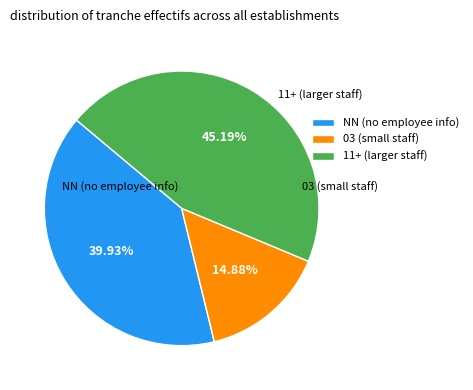

Rank the categories by value from highest to lowest.

11+ (larger staff), NN (no employee info), 03 (small staff)